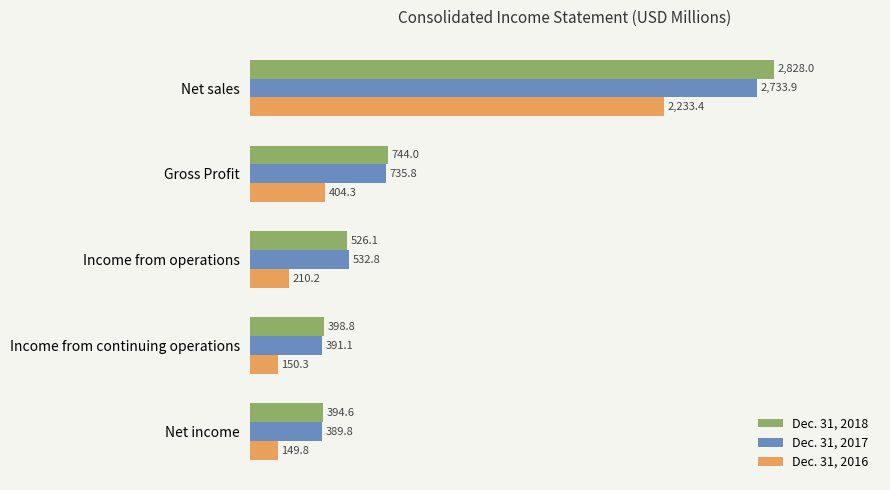

Which series has the largest total across all categories?

Dec. 31, 2018